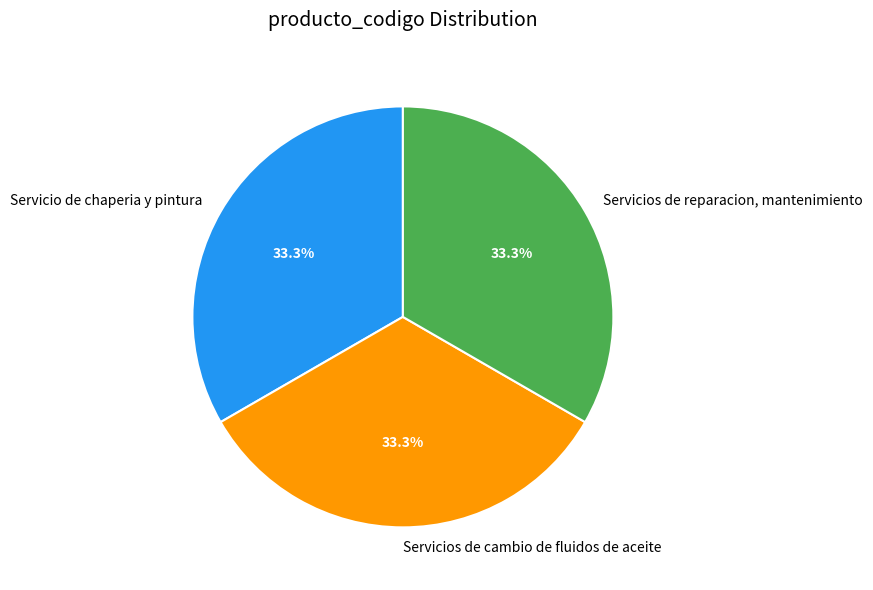

The Servicios de cambio de fluidos de aceite slice represents 33% of the pie. True or false?

True